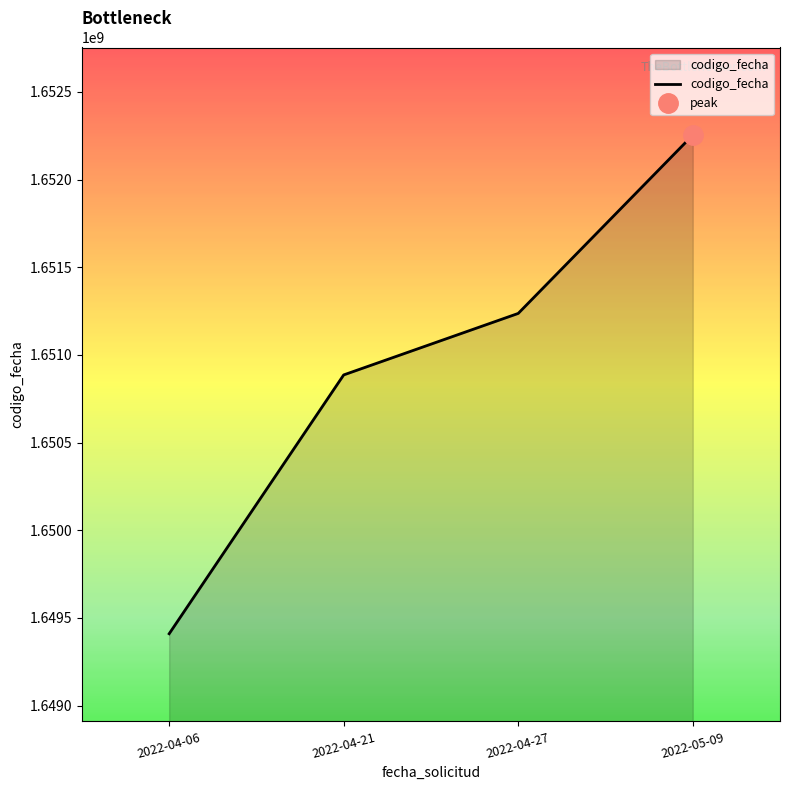

Between 2022-05-09 and 2022-04-27, which is larger?

2022-05-09